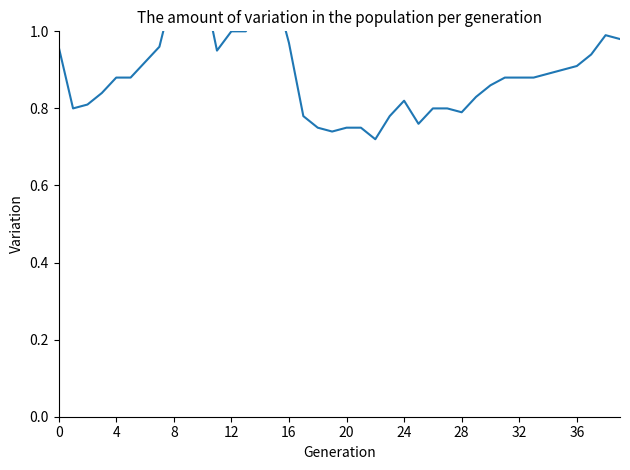

What is the sum of all values?

35.7